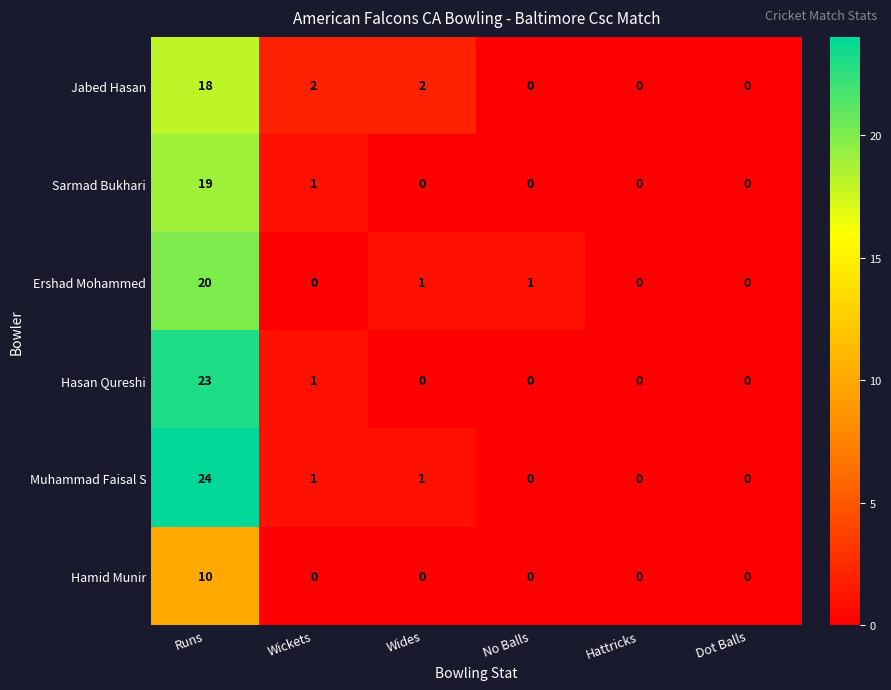

What is the difference between the maximum and second lowest values in the Ershad Mohammed series?

20